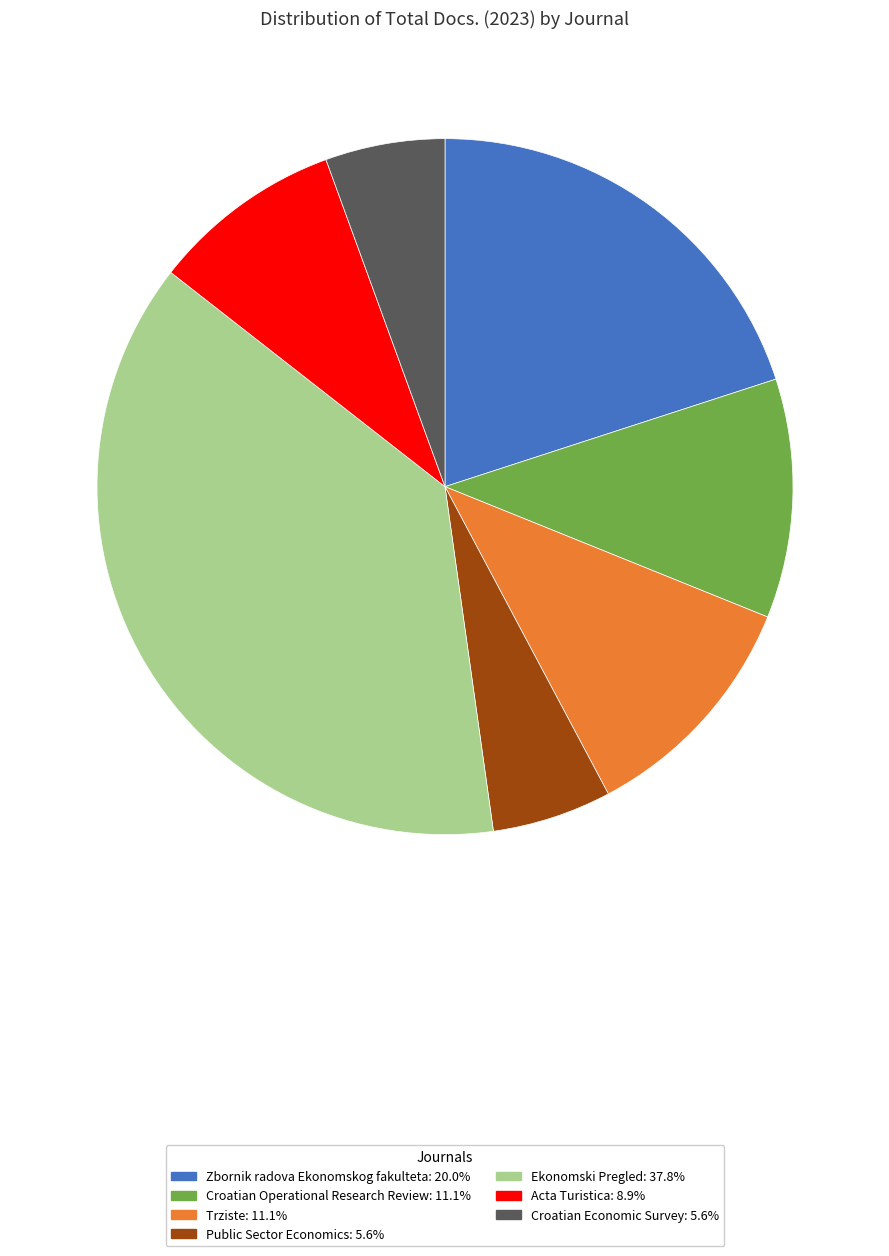

Is it true that Ekonomski Pregled is 38% of the pie?

True